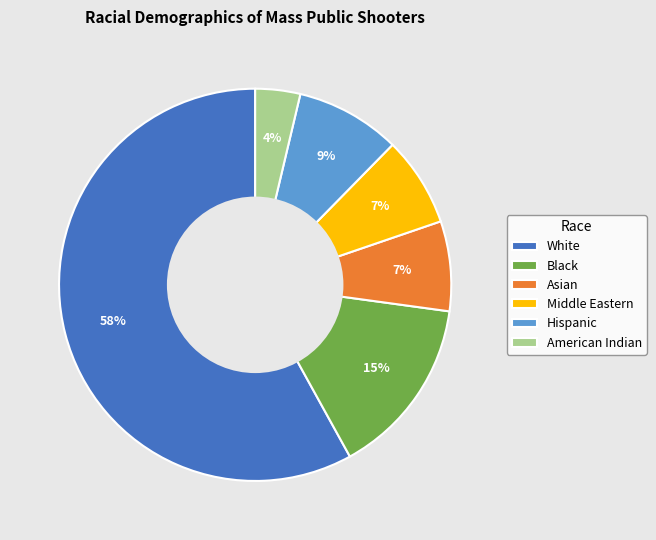

Is it true that White is 58% of the pie?

True